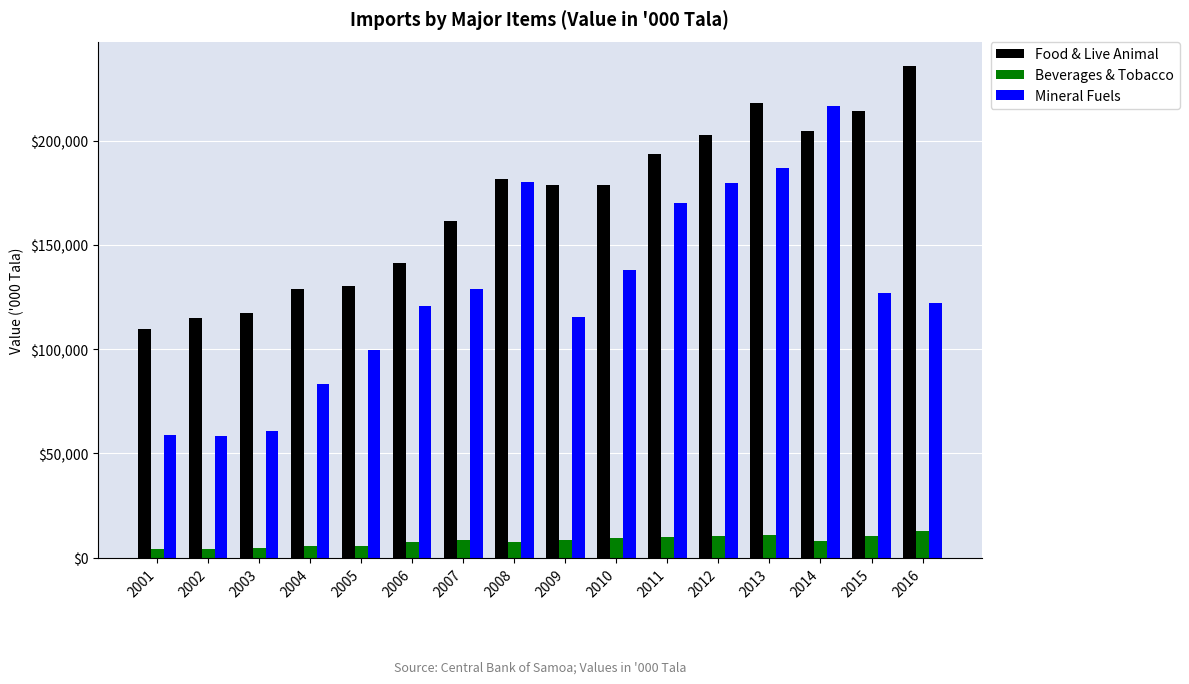

True or false: Food & Live Animal has a value of 80325.3 at 2014.

False